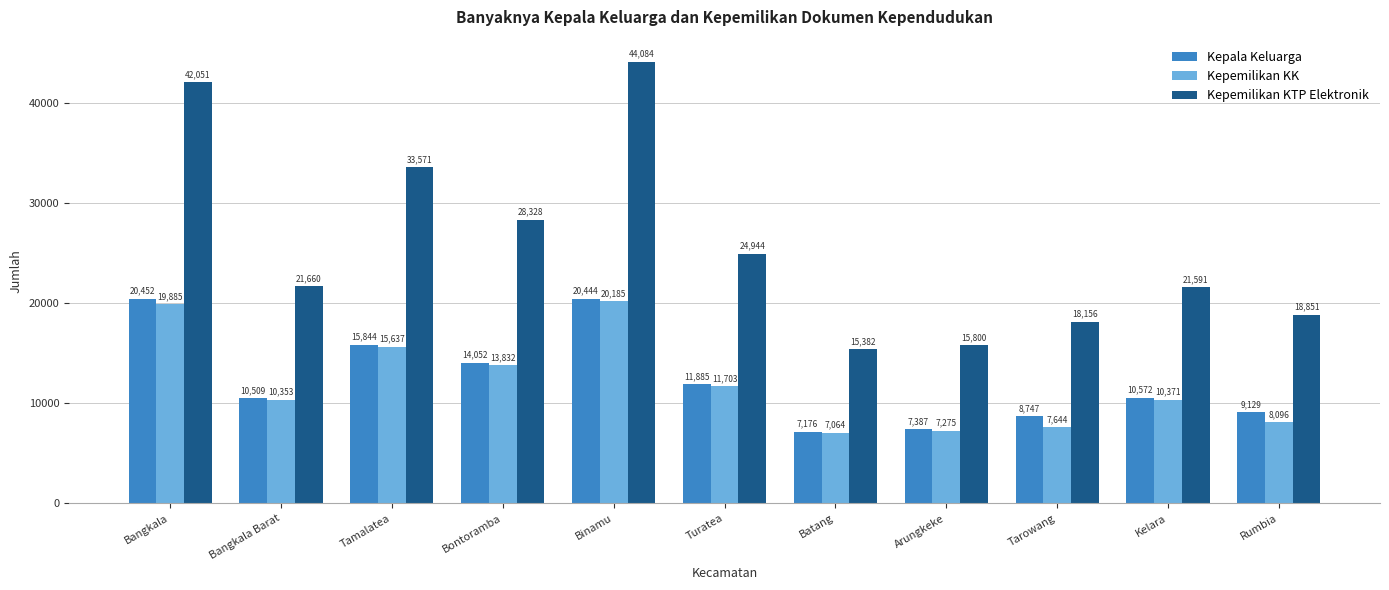

Which series has the largest range (max minus min)?

Kepemilikan KTP Elektronik